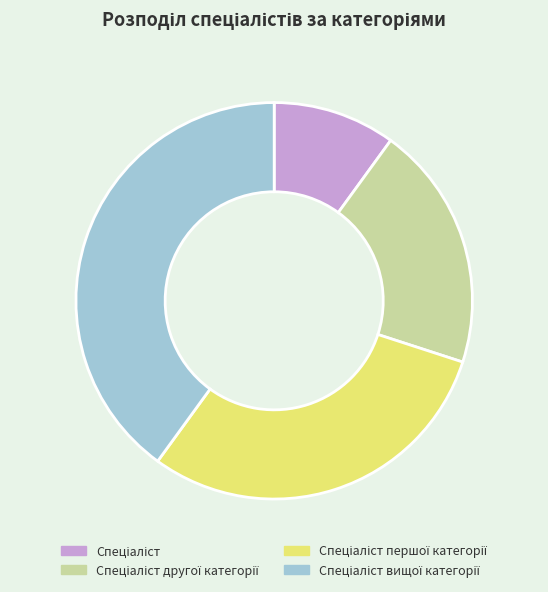

Is there a majority slice in this chart?

No